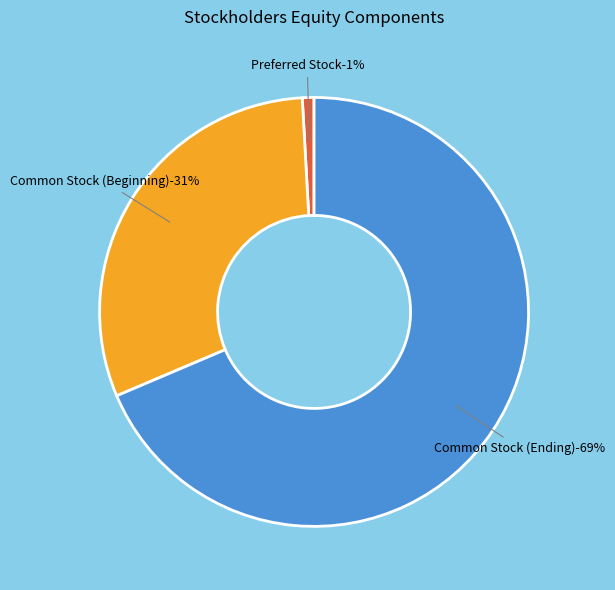

True or false: Common Stock (Ending) accounts for 69% of the total.

True